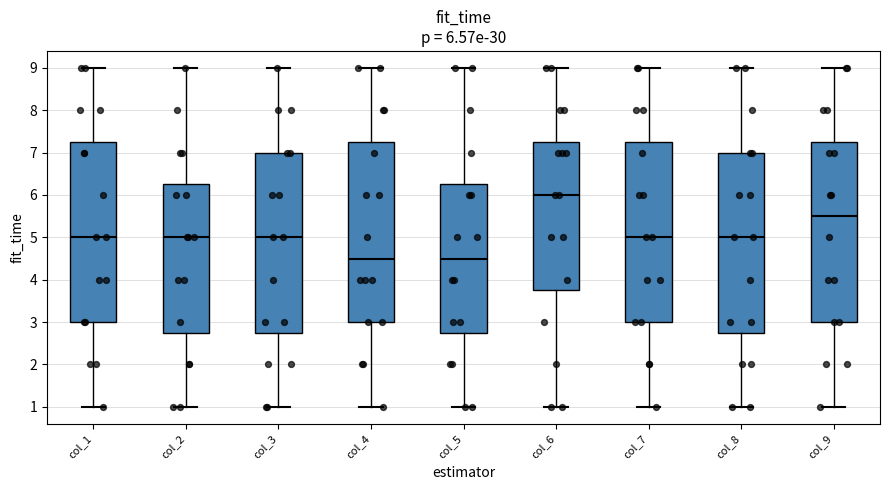

Which box's median line is the highest?

col_6